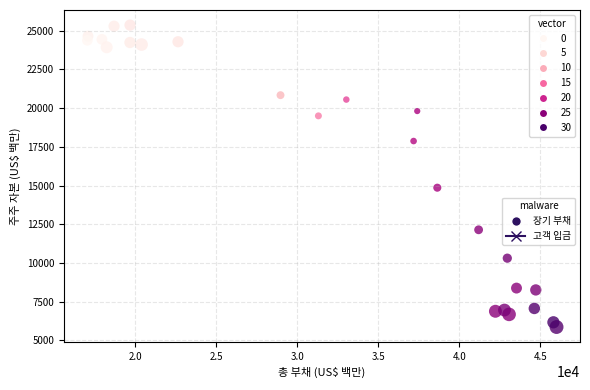

What is the range of X values (max minus min)?

28949